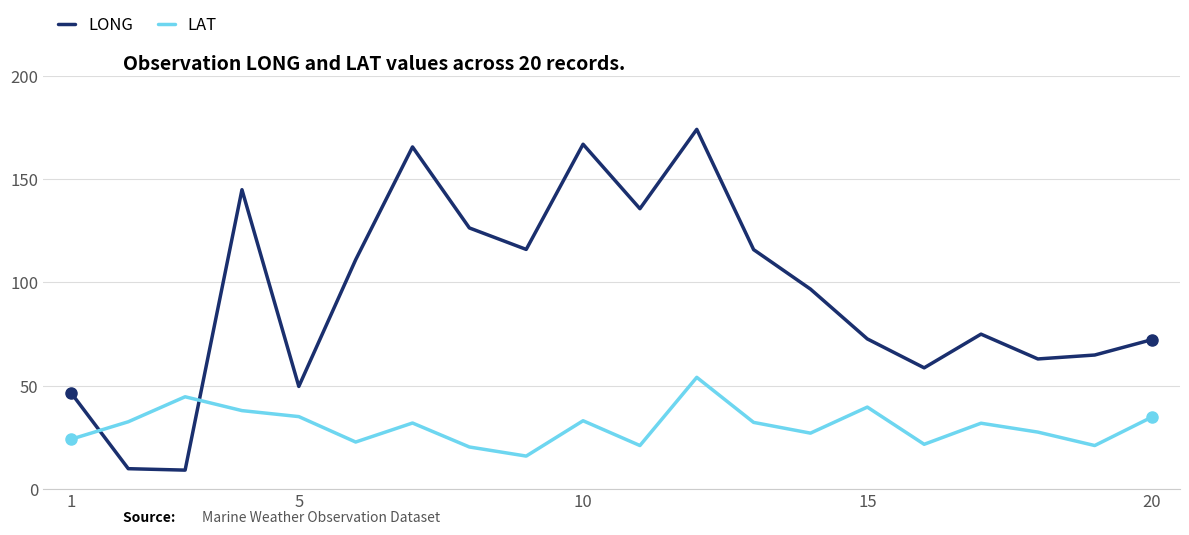

Which series has the largest range (max minus min)?

LONG